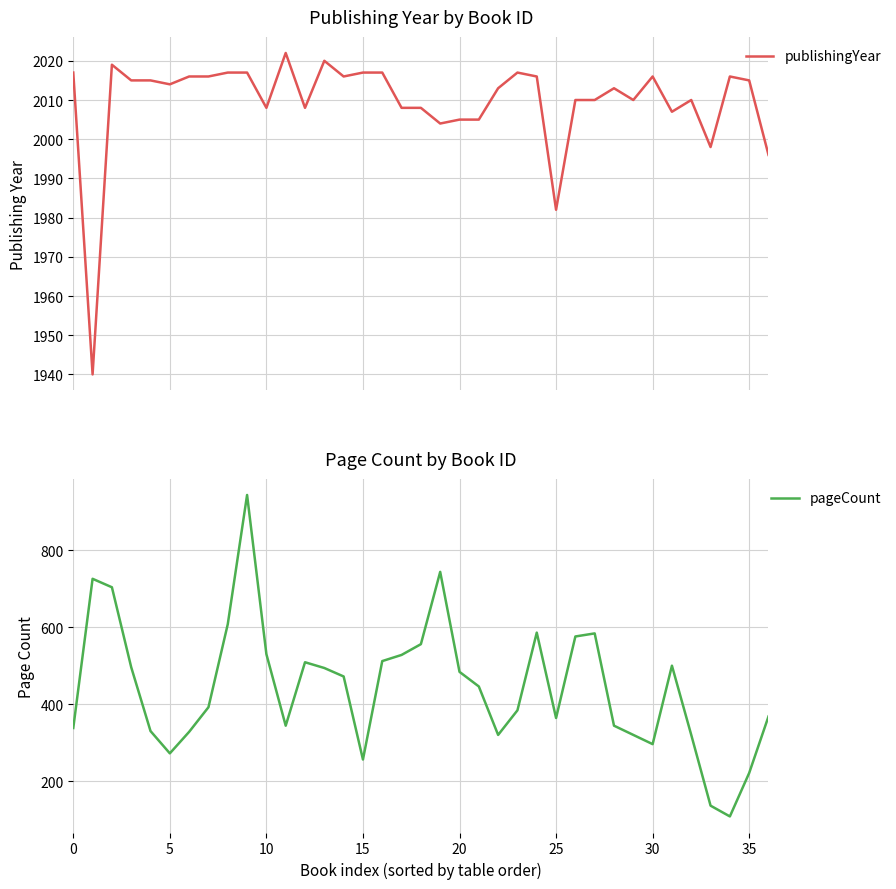

In pageCount, how many points are higher than both neighbors (excluding endpoints)?

7